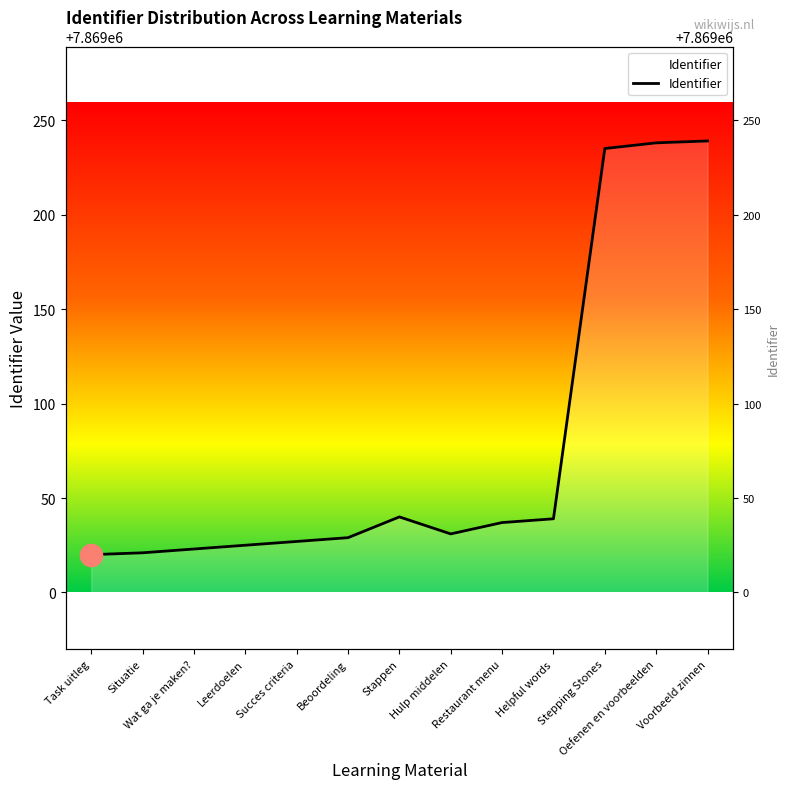

What is the value of the 10th point from the left?

7869039